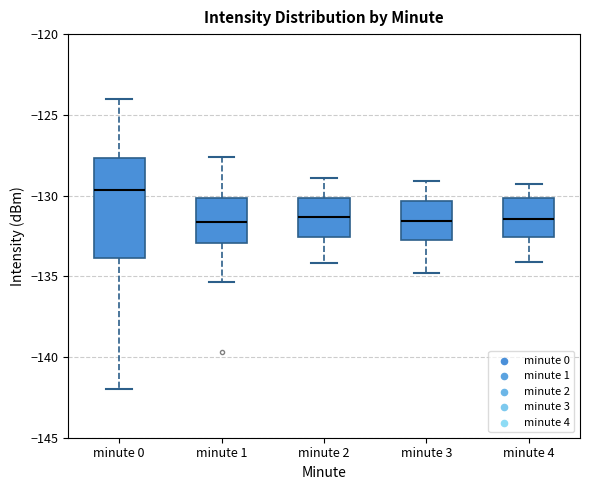

Reading left to right, read every box against the y-axis: the position of its median line, the range the box covers, and the ends of its whiskers. The values are not printed on the chart, so give them approximately, as read against the axis.

minute 0: median -129.5, box -134.0 to -127.5, whiskers -142.0 to -124.0
minute 1: median -131.5, box -133.0 to -130.0, whiskers -135.5 to -127.5
minute 2: median -131.5, box -132.5 to -130.0, whiskers -134.0 to -129.0
minute 3: median -131.5, box -133.0 to -130.5, whiskers -135.0 to -129.0
minute 4: median -131.5, box -132.5 to -130.0, whiskers -134.0 to -129.5